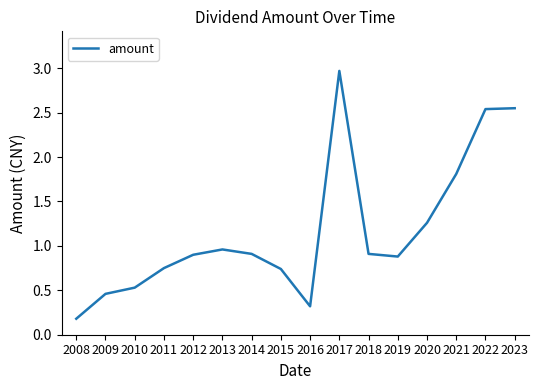

What is the average value?

1.2